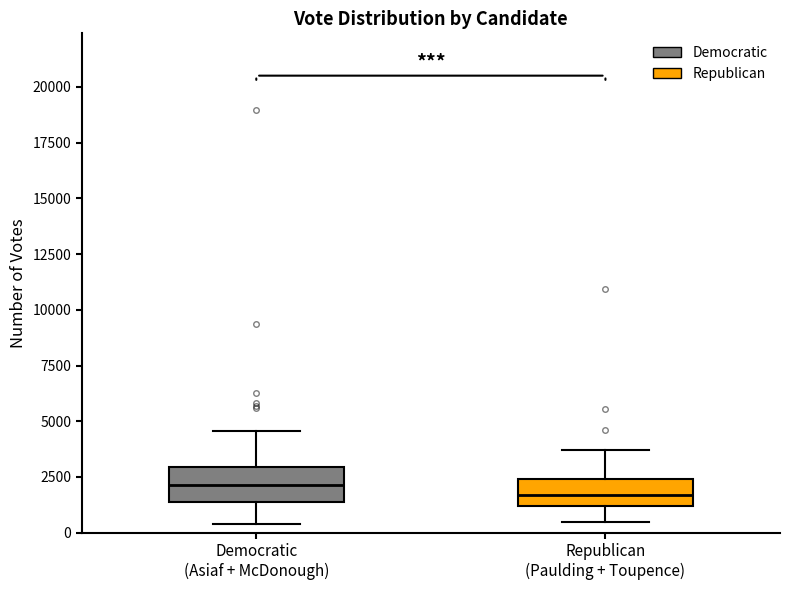

Where does the upper whisker of the box for Democratic (Asiaf + McDonough) end on the y-axis? The values are not printed on the chart, so give them approximately, as read against the axis.

4500